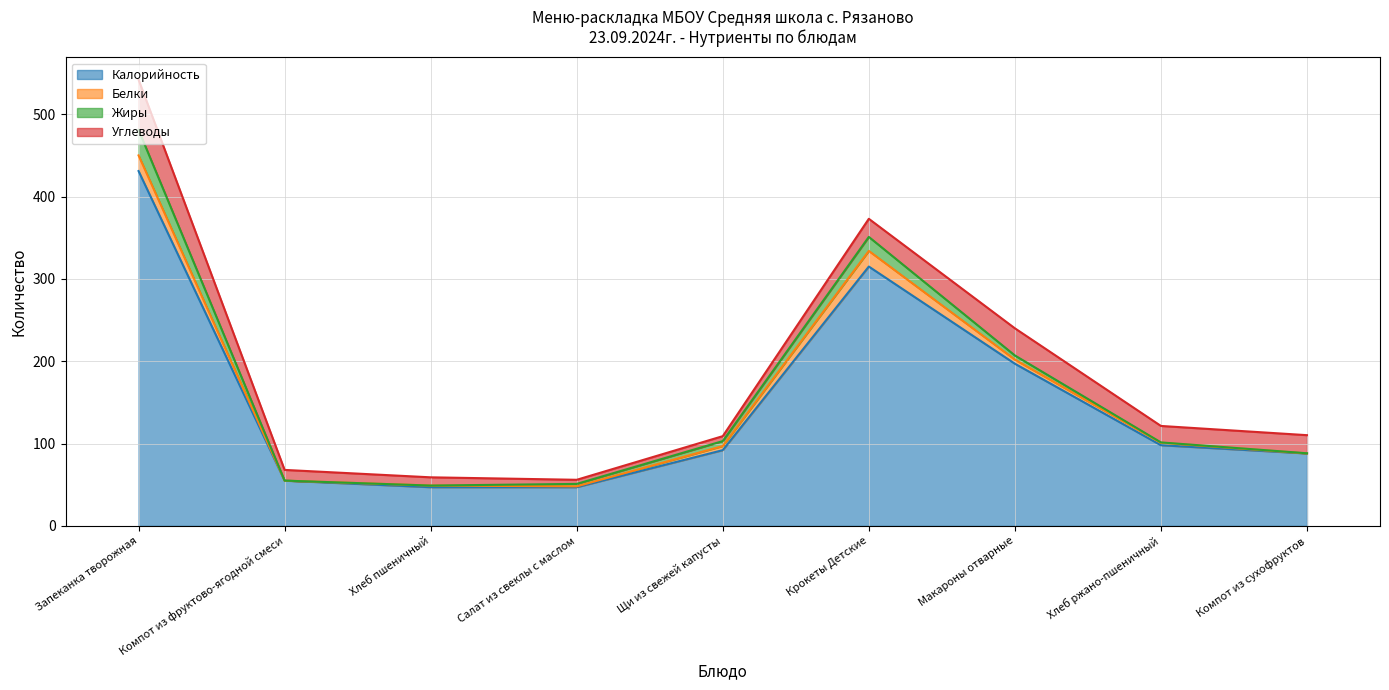

Reading left to right, what are all the values shown in this chart?

Калорийность: 431.0	55.0	47.0	47.0	92.0	315.0	197.0	98.0	88.0
Белки: 19.0	0.0	2.0	1.0	5.0	19.0	5.0	3.0	0.0
Жиры: 31.0	0.0	0.0	3.0	6.0	17.0	5.0	0.4	0.2
Углеводы: 61.0	13.0	10.0	5.0	6.0	22.0	33.0	20.0	22.0